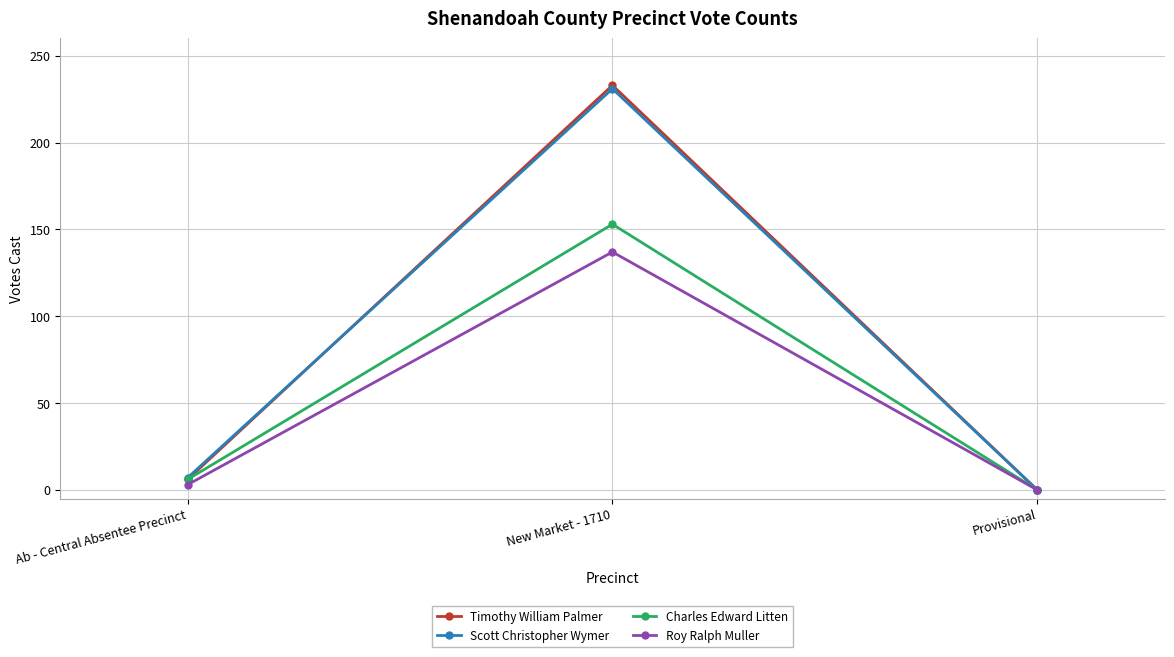

What are all the series names shown in the legend?

Timothy William Palmer, Scott Christopher Wymer, Charles Edward Litten, Roy Ralph Muller